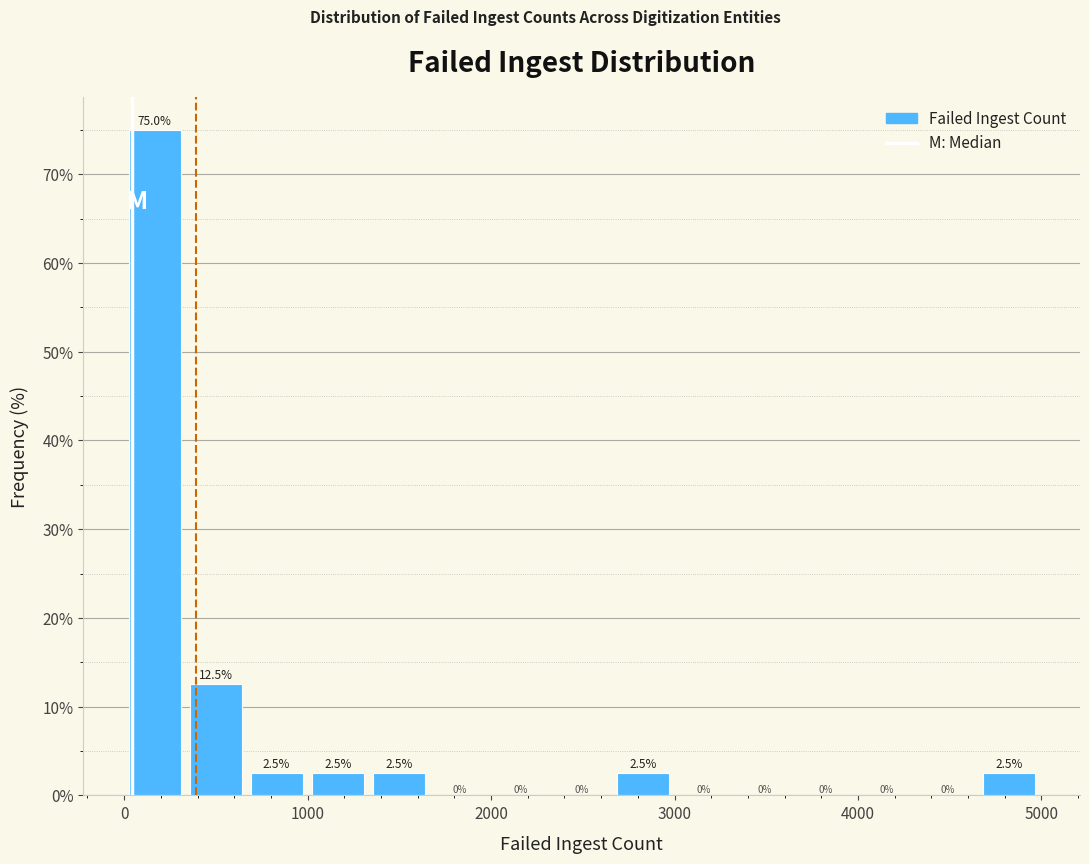

Read against the x-axis, roughly where is the centre of the tallest bar?

200